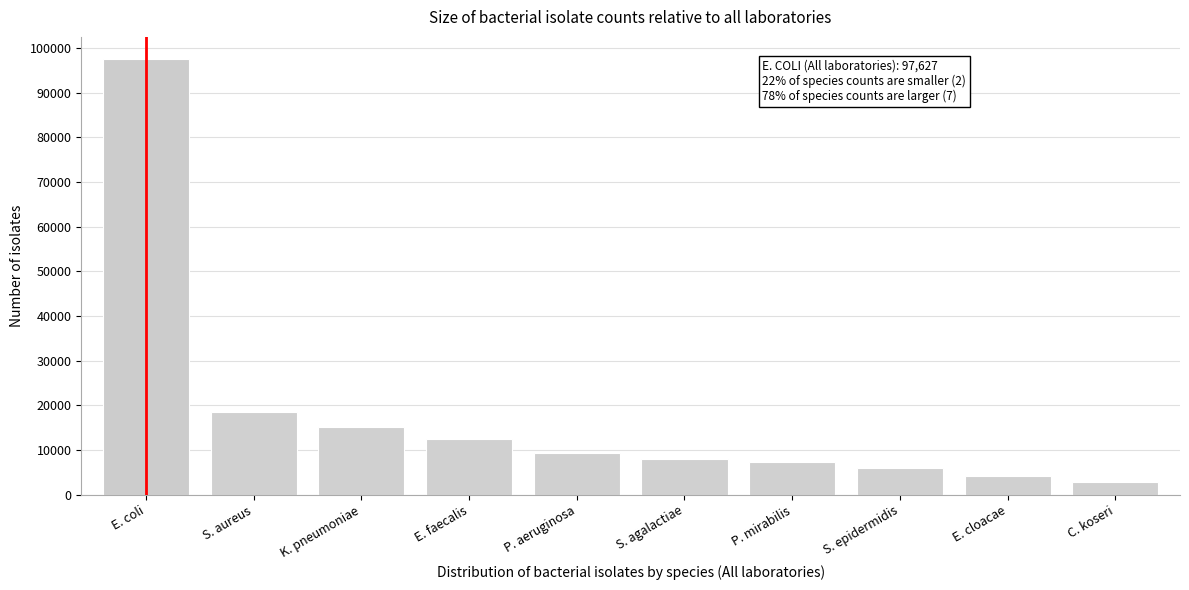

Reading right to left, transcribe all the data shown in this chart.

C. koseri=2739	E. cloacae=4114	S. epidermidis=6052	P. mirabilis=7393	S. agalactiae=8025	P. aeruginosa=9313	E. faecalis=12442	K. pneumoniae=15103	S. aureus=18433	E. coli=97627